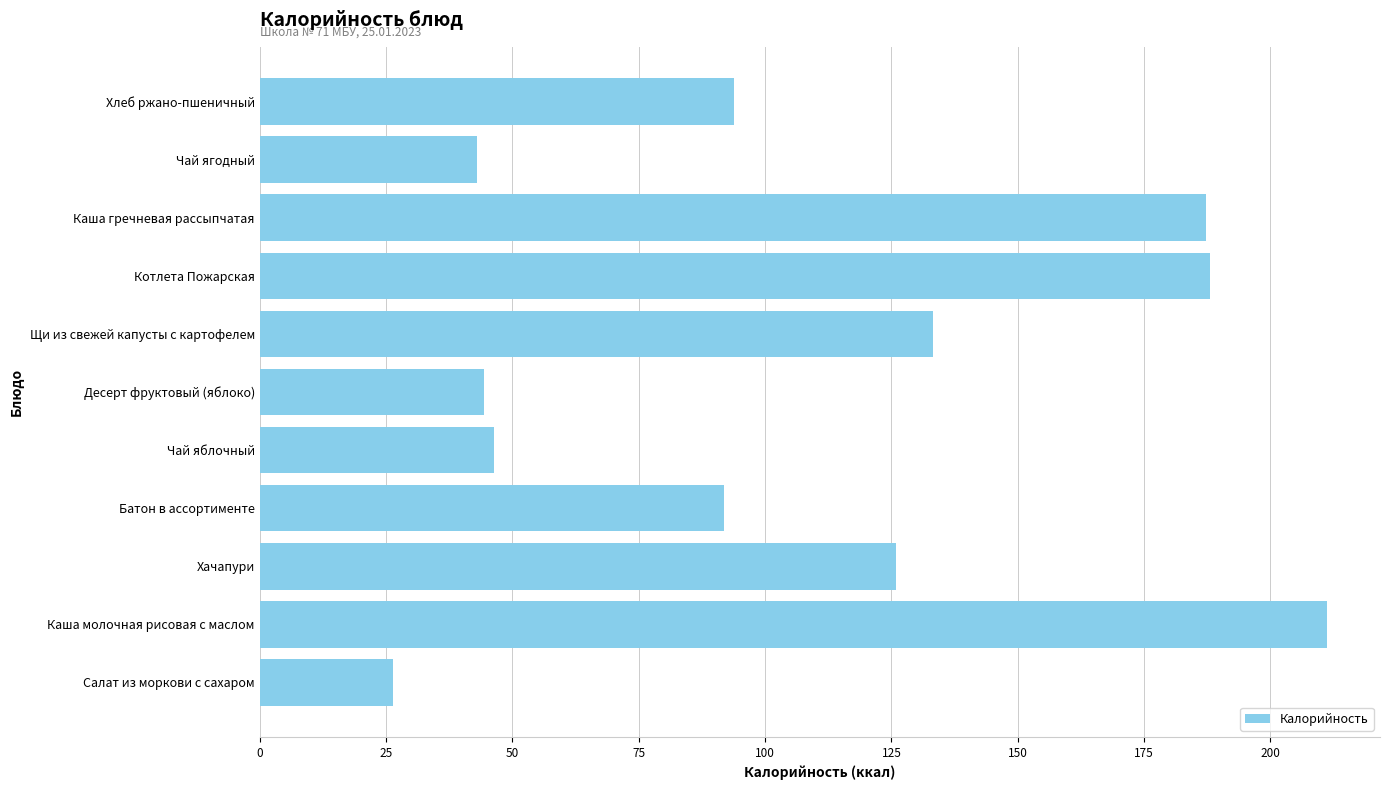

What is the change in value from Салат из моркови с сахаром to Щи из свежей капусты с картофелем?

+106.8